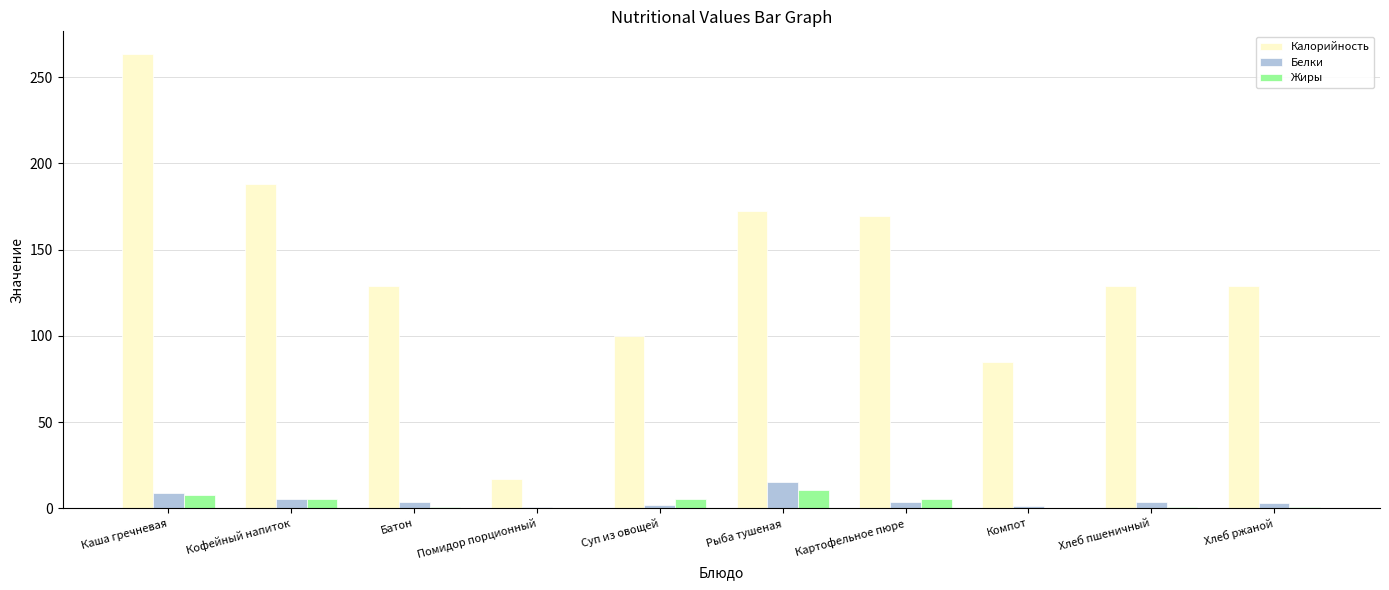

What is the highest value of the Калорийность series?

263.3